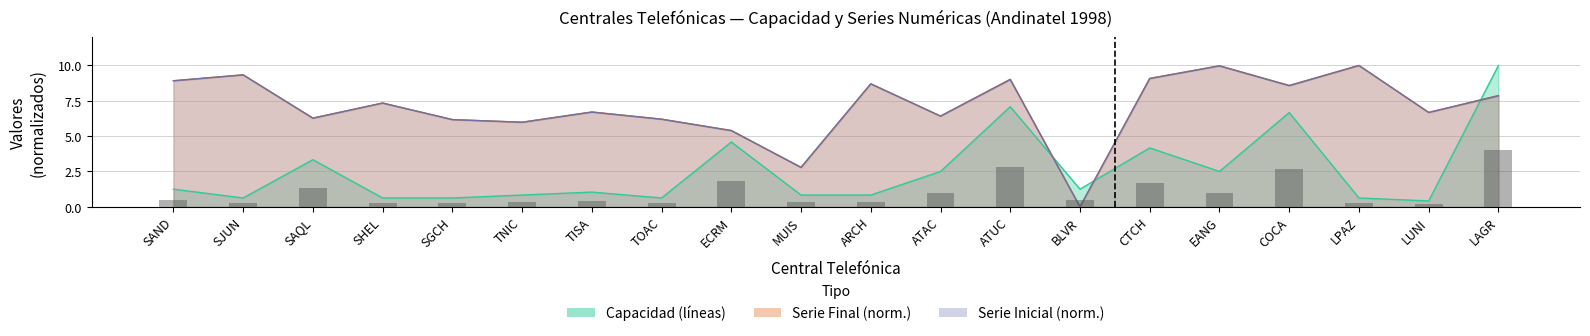

The Serie Final series shows 17.8 at EANG. True or false?

False